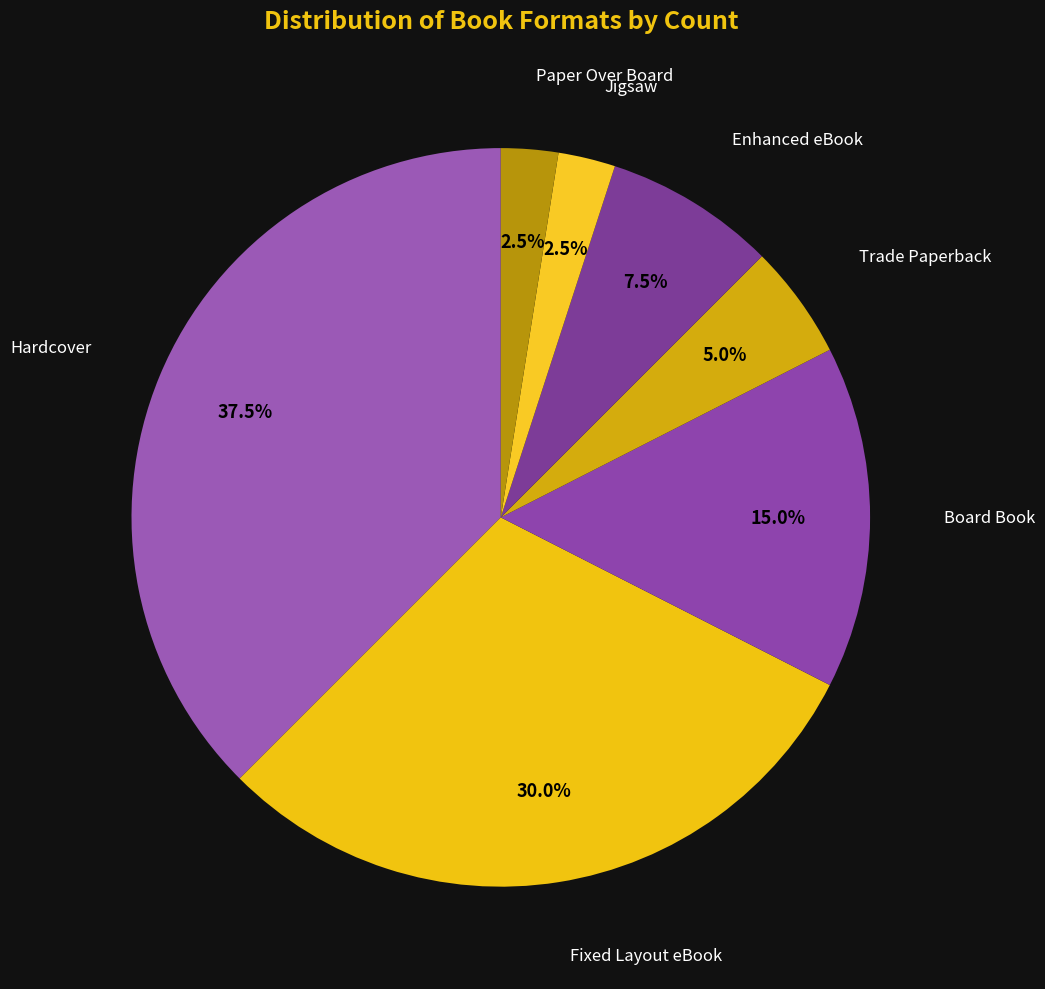

Which category has the smallest portion of the pie?

Jigsaw